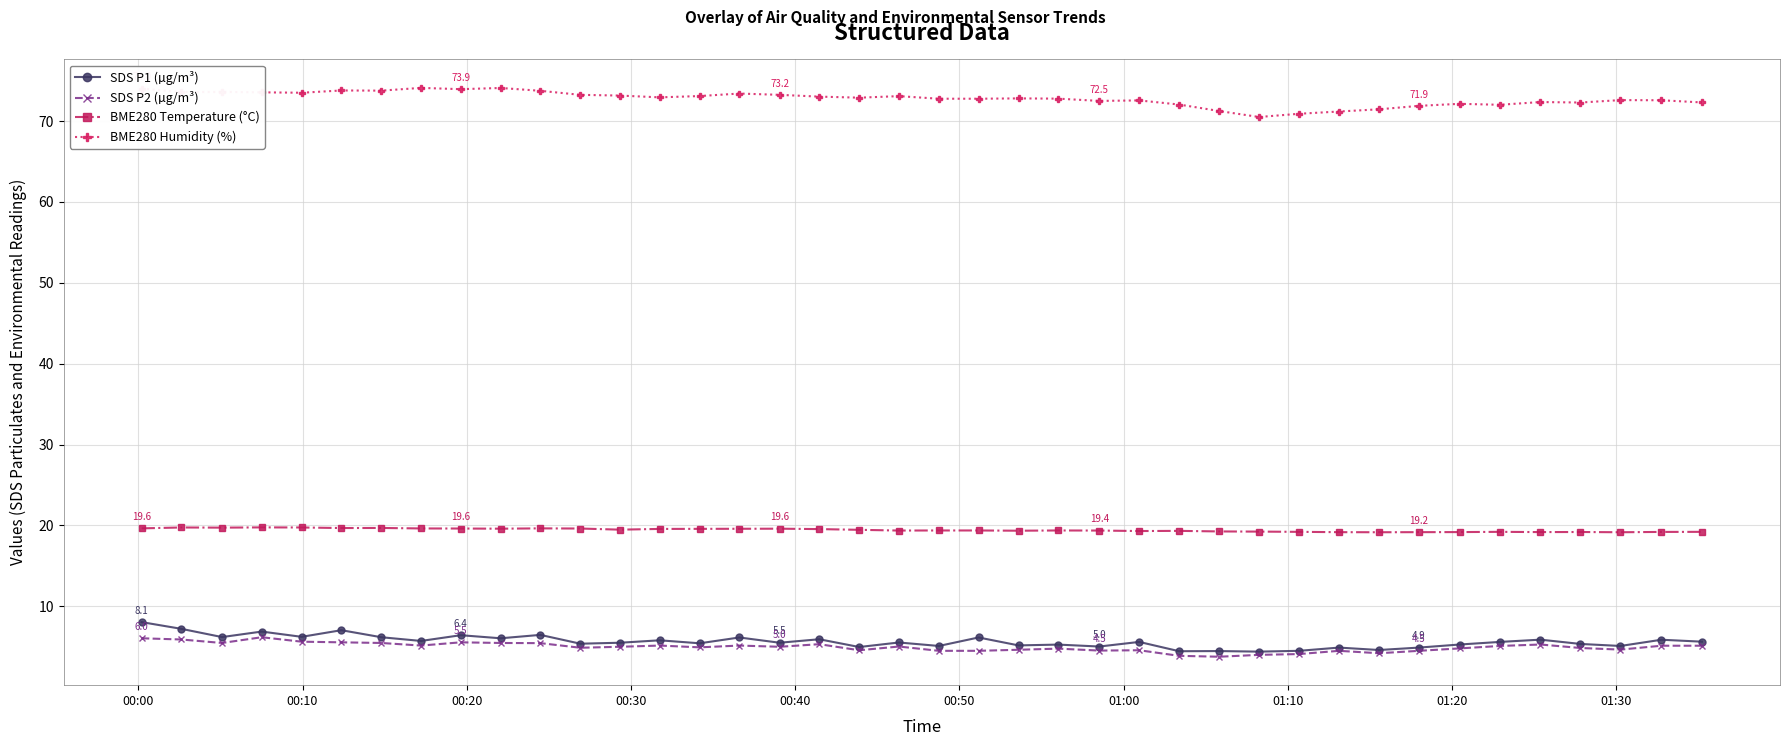

How many series are shown in this chart?

4